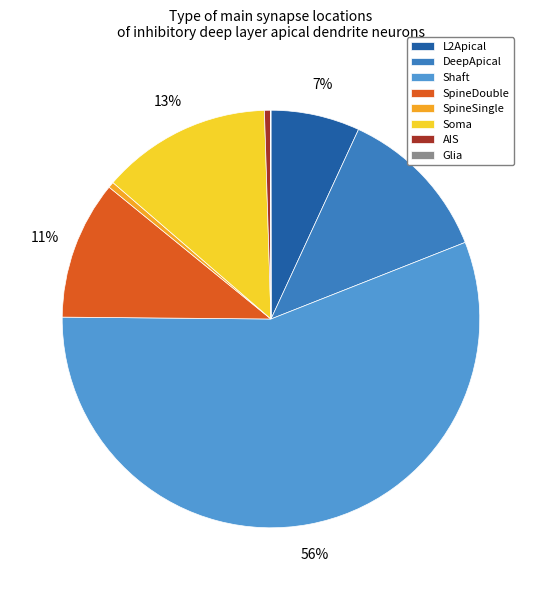

Is it true that SpineSingle is 1% of the pie?

True